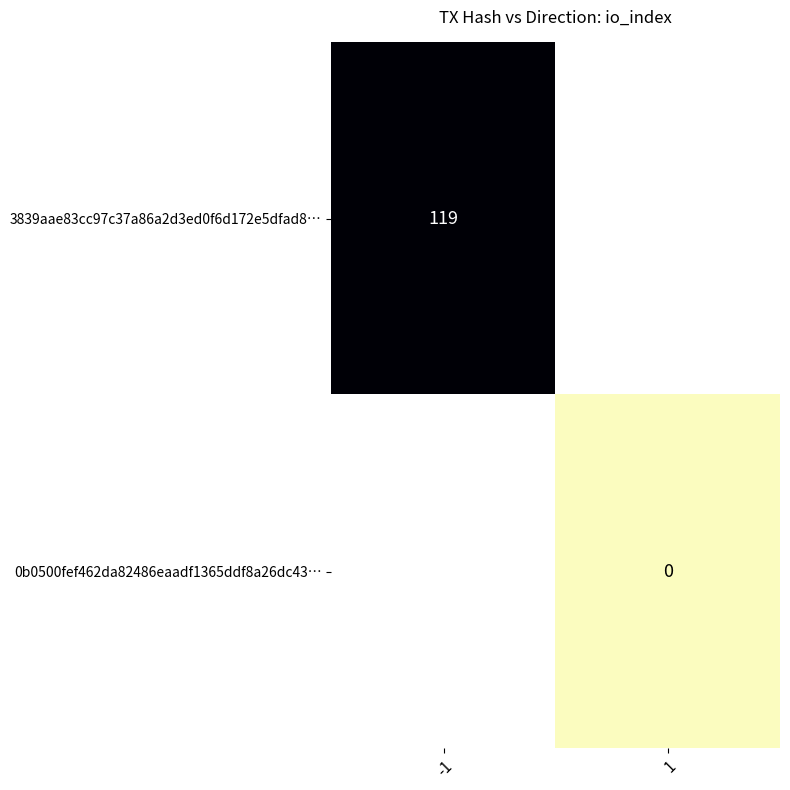

Is it true that 3839aae83cc97c37a86a2d3ed0f6d172e5dfad8… equals 163 at -1?

False